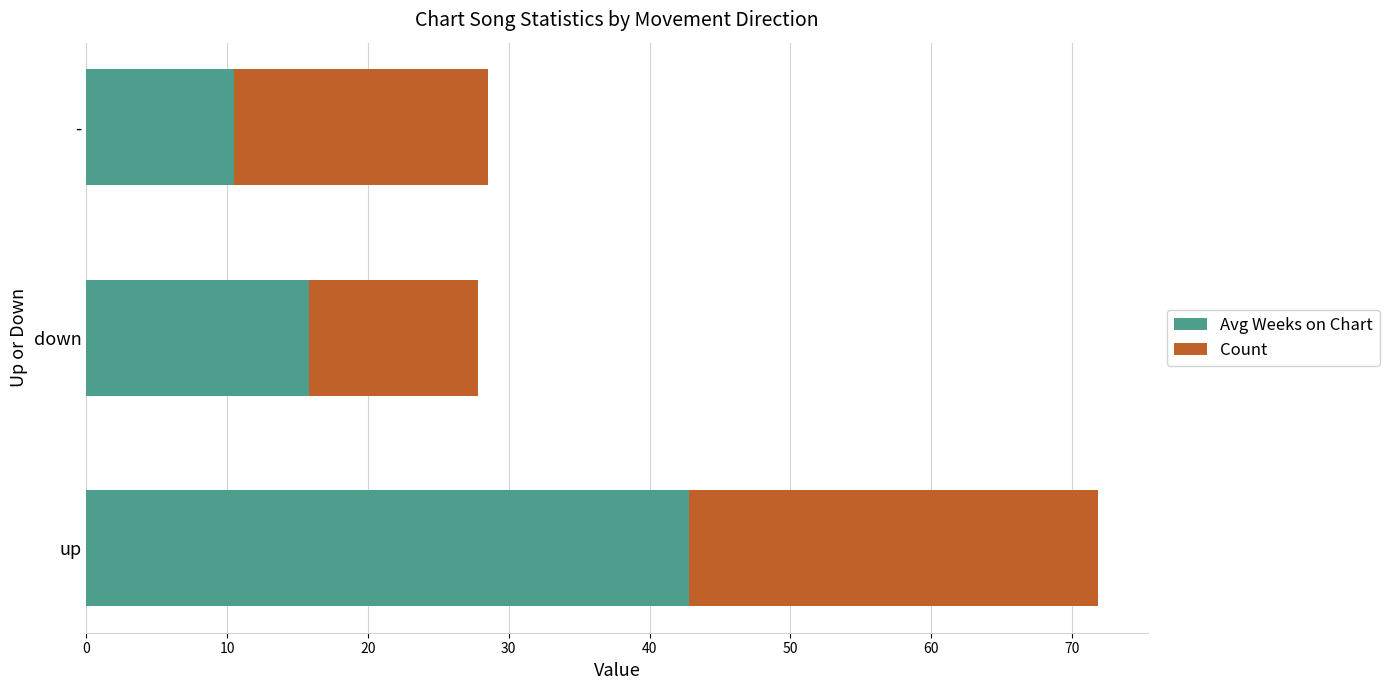

At which category is the sum across all series the highest?

up